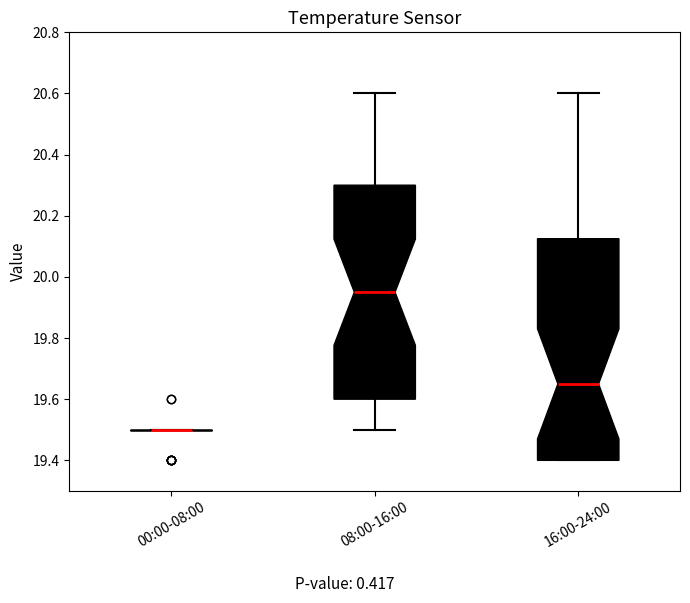

Where does the median line of the box for 16:00-24:00 sit on the y-axis? The values are not printed on the chart, so give them approximately, as read against the axis.

19.66